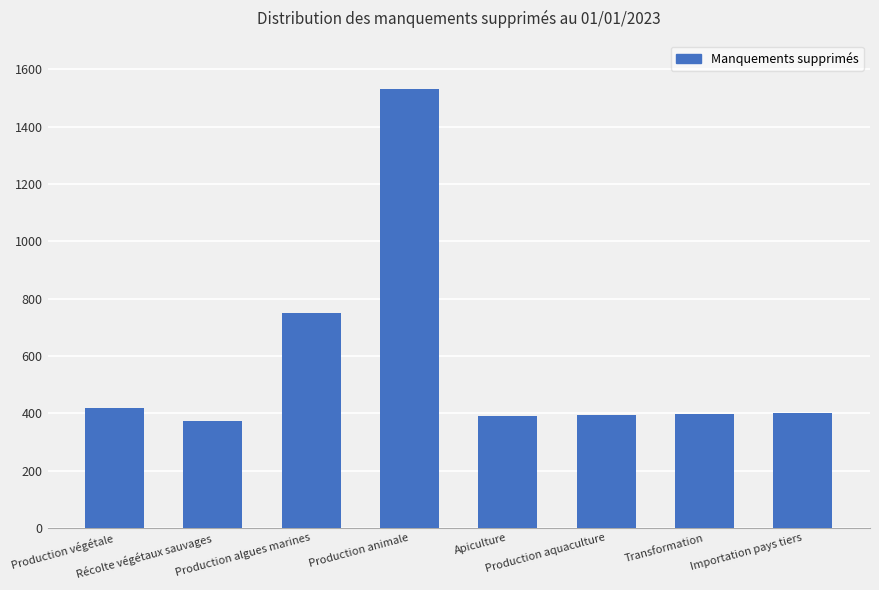

How many bars are there in total?

8